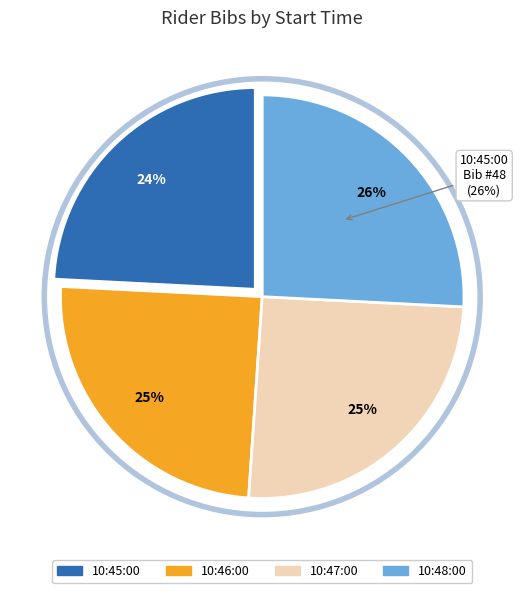

Combined, what portion of the pie is 10:46:00 and 10:47:00?

50.0%